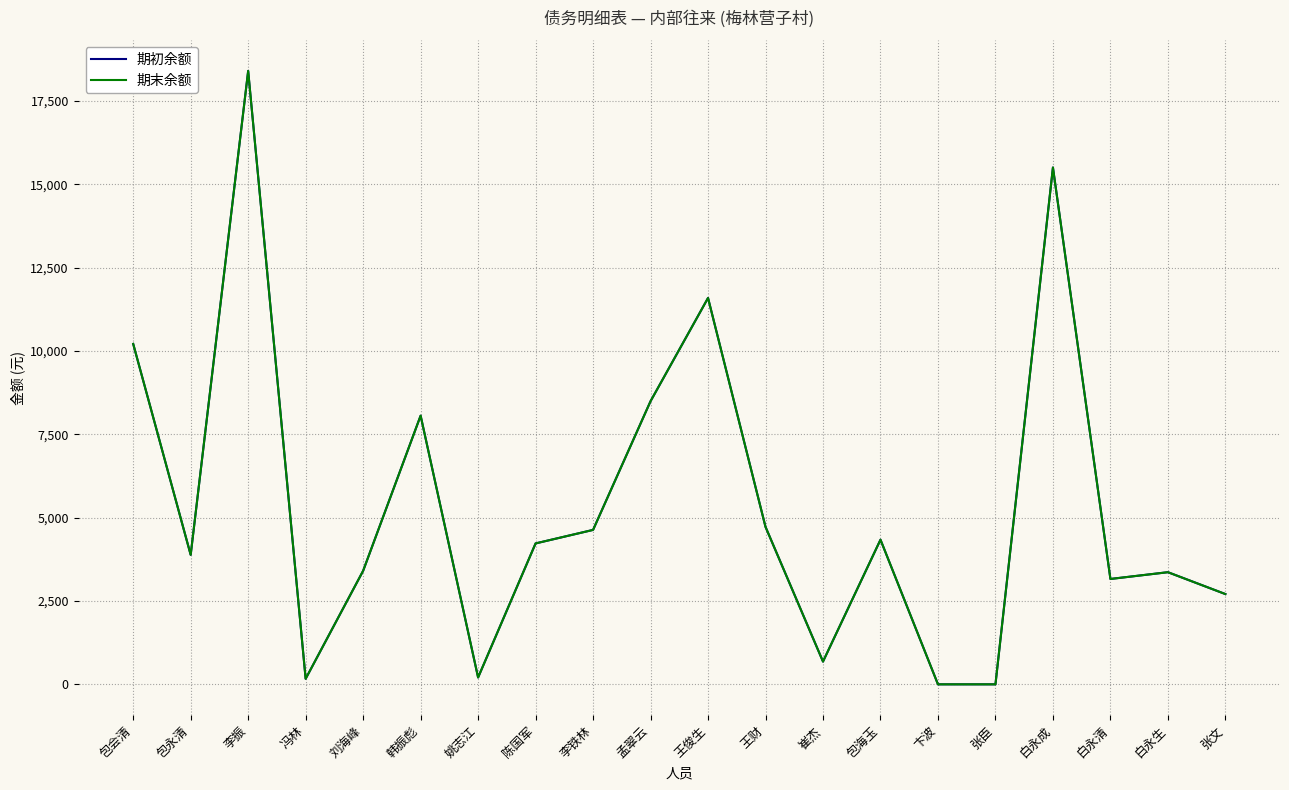

Does the chart display data point markers on the line(s)?

No